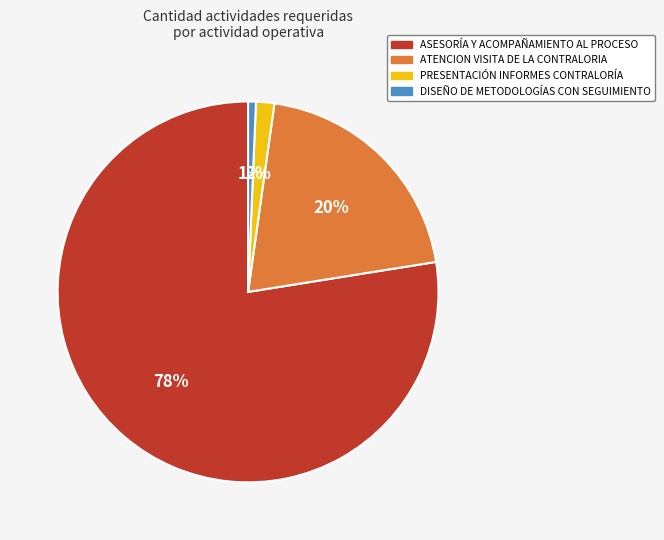

Is there any slice that represents more than half of the pie?

Yes